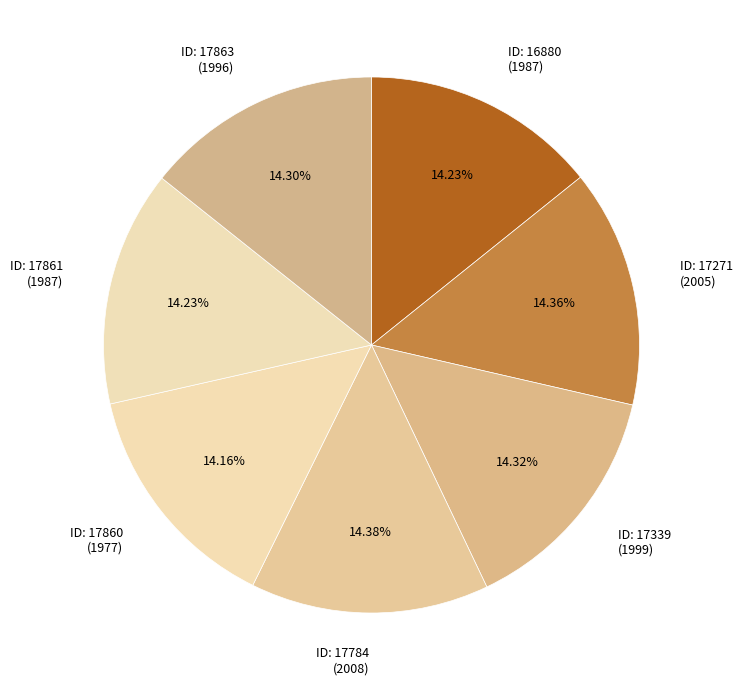

What is the ratio of the value at ID: 17863 (1996) to the value at ID: 17339 (1999)?

1.0